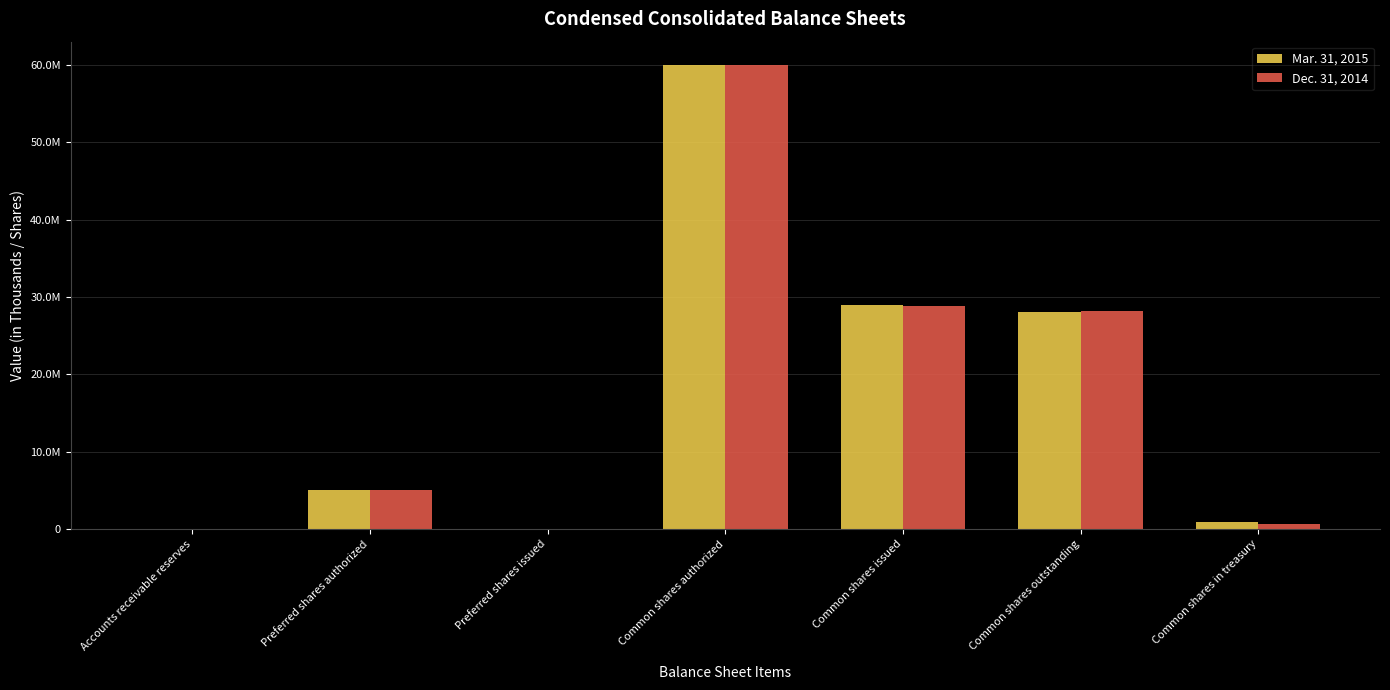

Does the chart contain stacked bars?

No